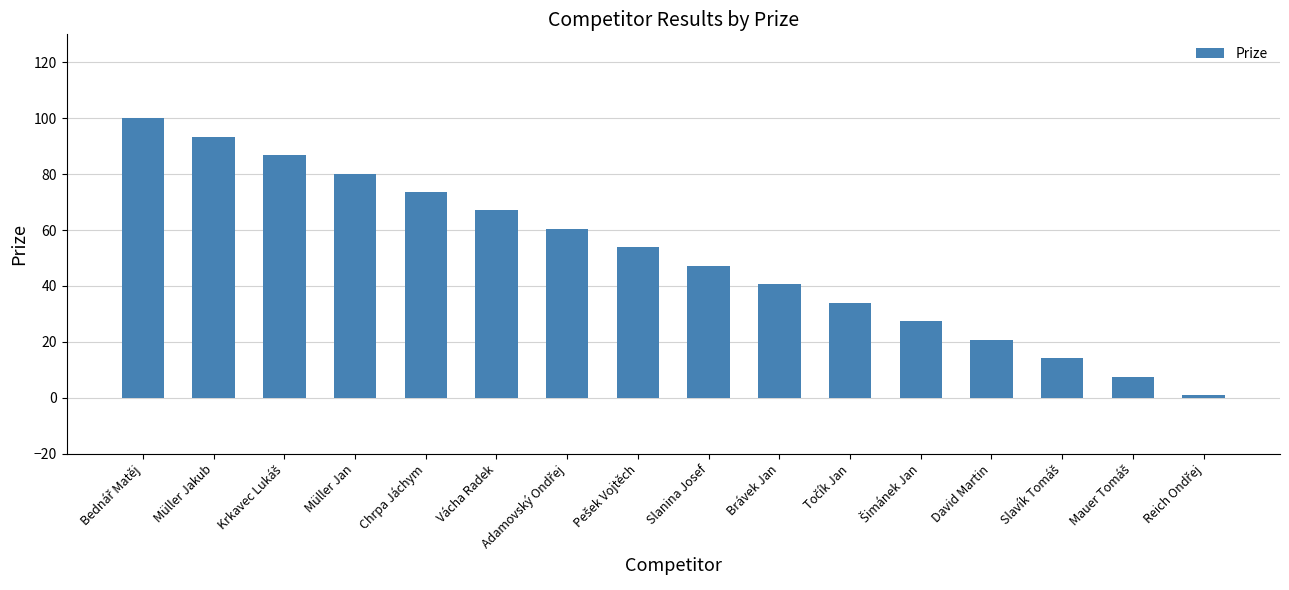

Is it true that the value at Müller Jan is 20.4?

False